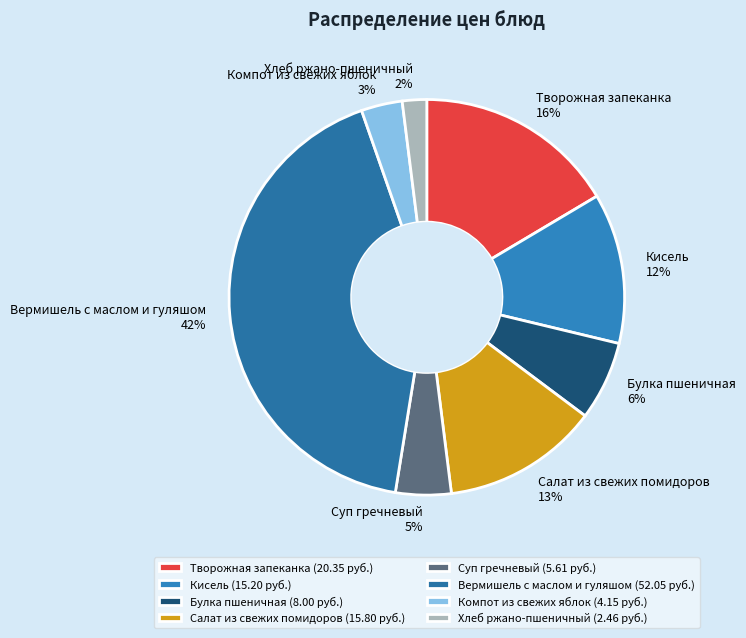

Which has a higher value, Вермишель с маслом и гуляшом or Суп гречневый?

Вермишель с маслом и гуляшом